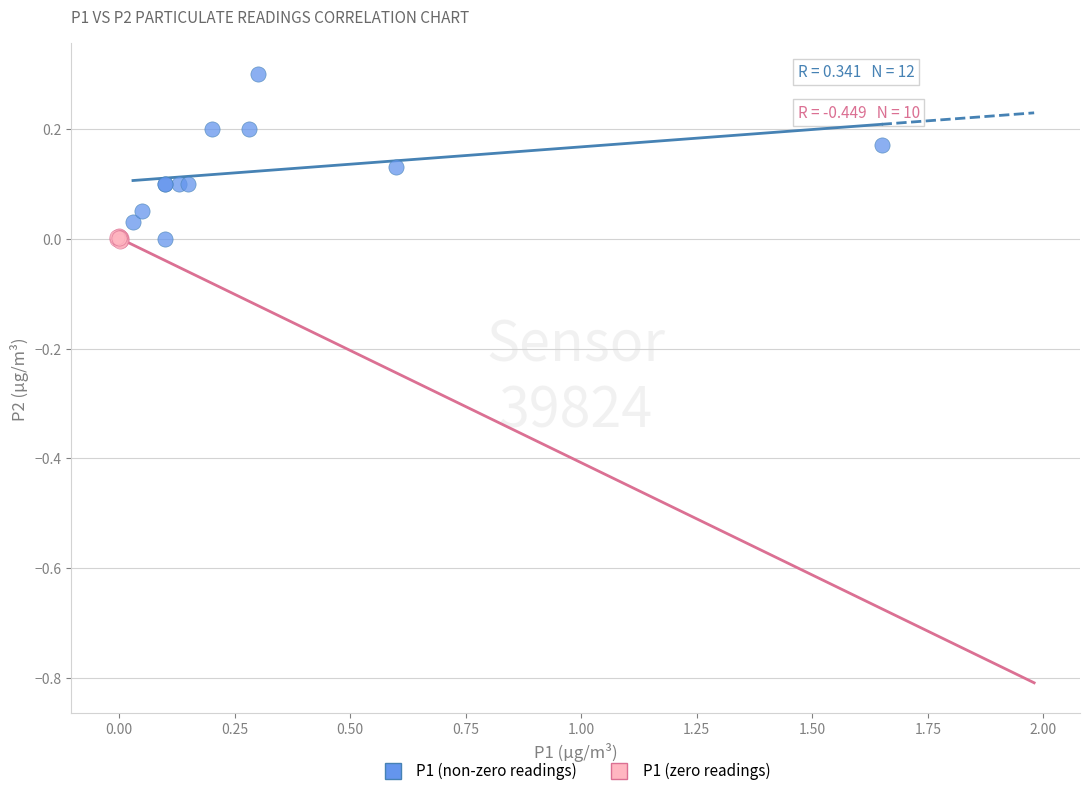

Which series reaches the maximum Y coordinate?

P1 (non-zero readings)